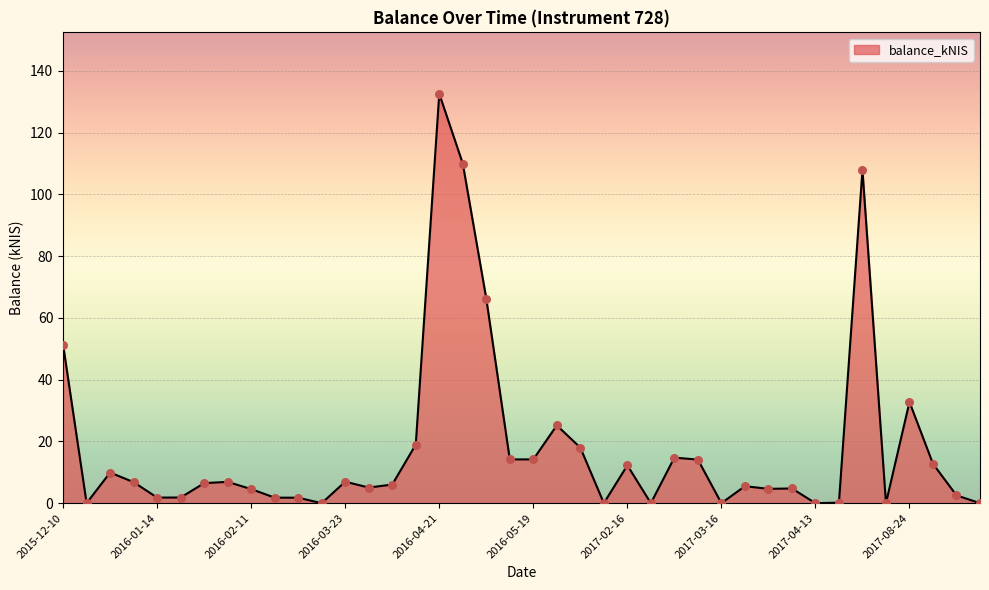

How many lines are shown in the chart?

1